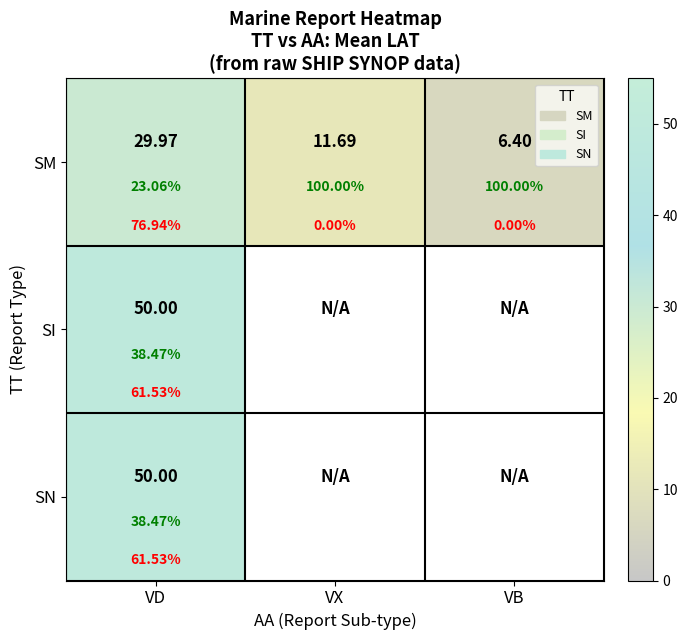

What is the spread (max minus min) of values at VD?

20.0